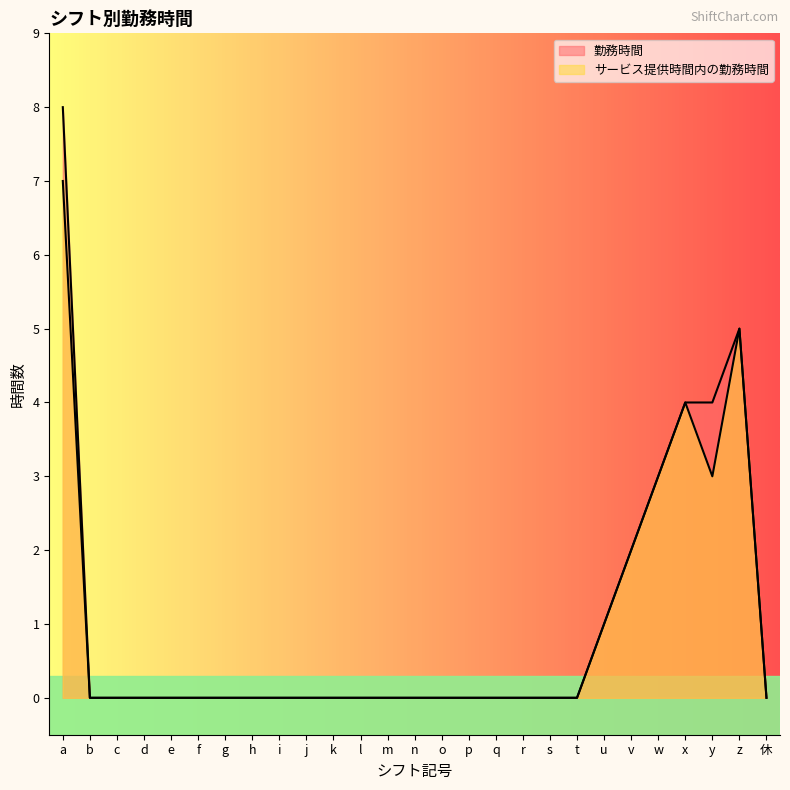

What is the label of the 21st point from the right?

g